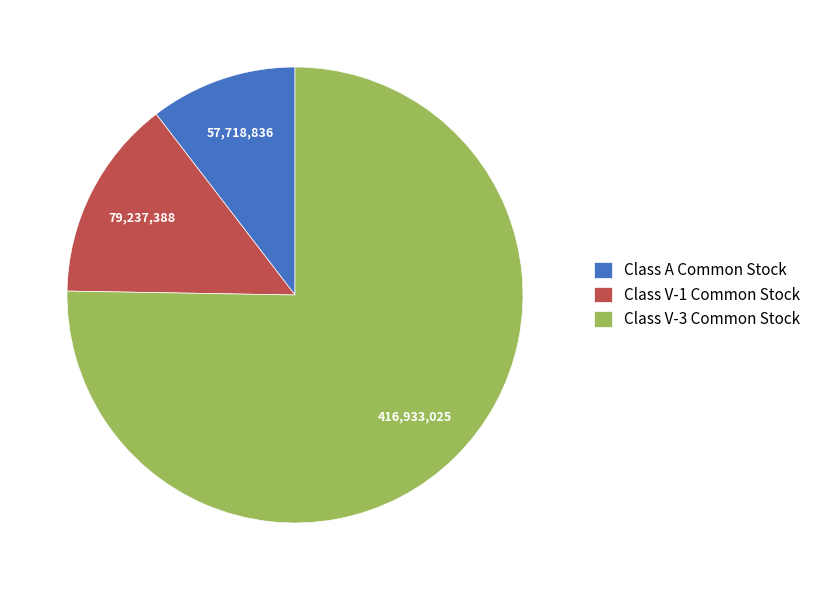

Do Class A Common Stock and Class V-1 Common Stock together represent more than half of the pie?

No